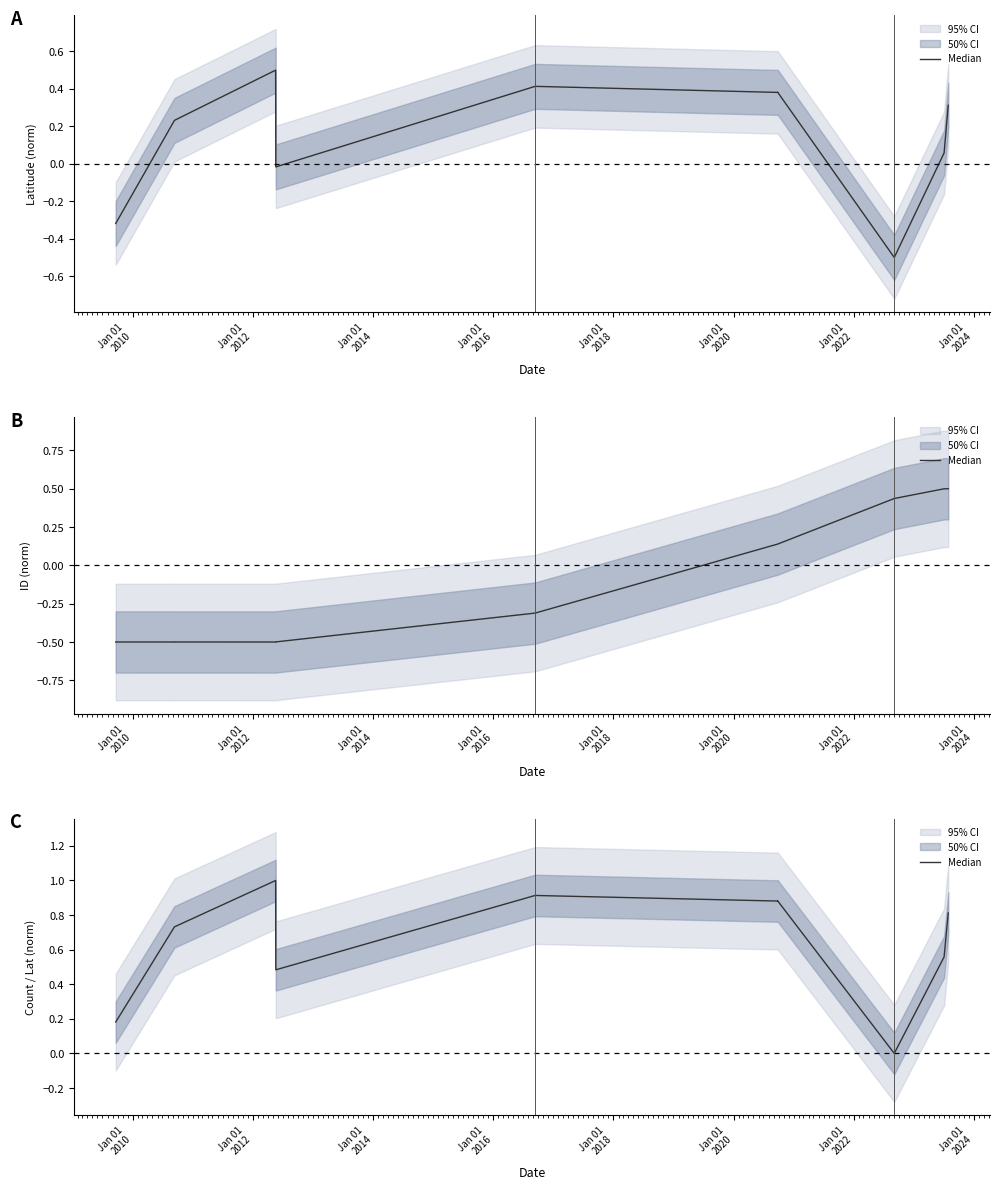

How many lines are shown in the chart?

1